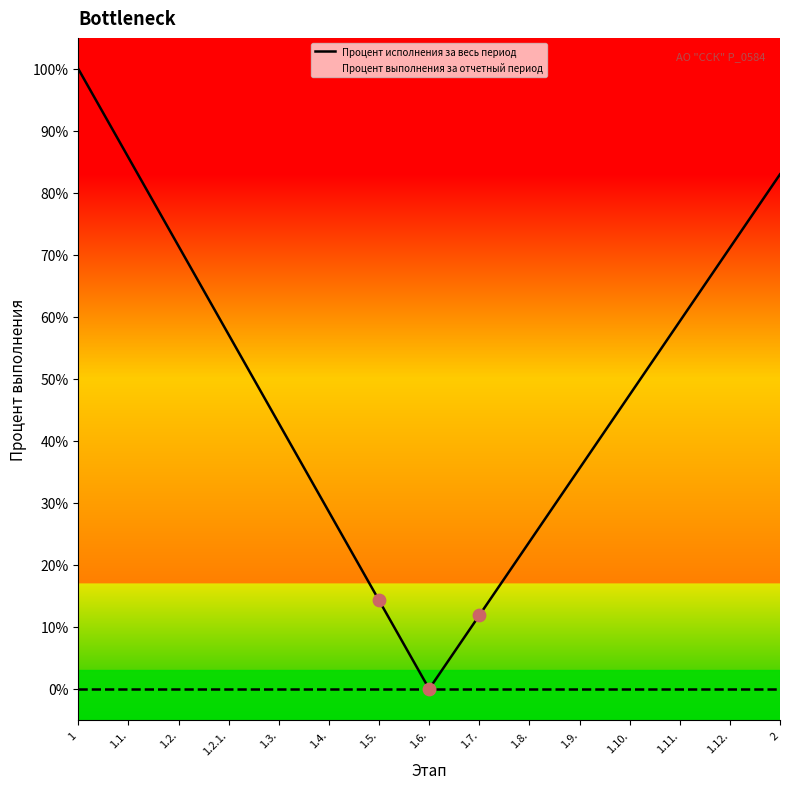

What is the change in value from 1.4. to 1.7.?

-16.7